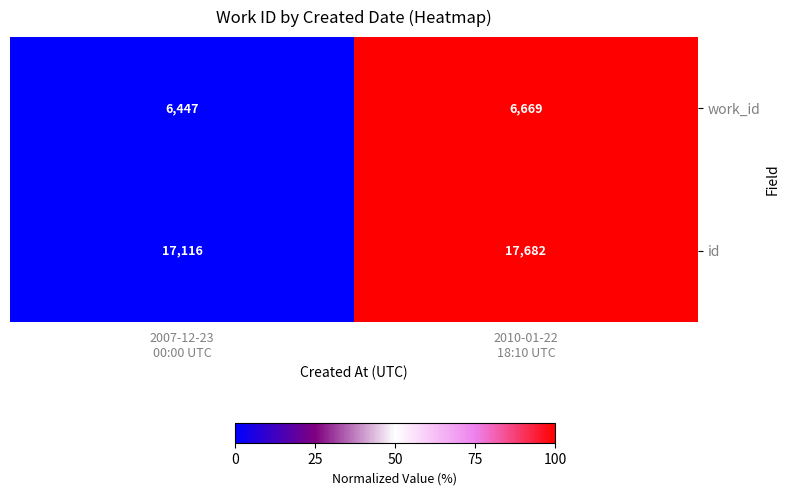

Reading left to right, extract all data points from this chart.

work_id: 6447	6669
id: 17116	17682